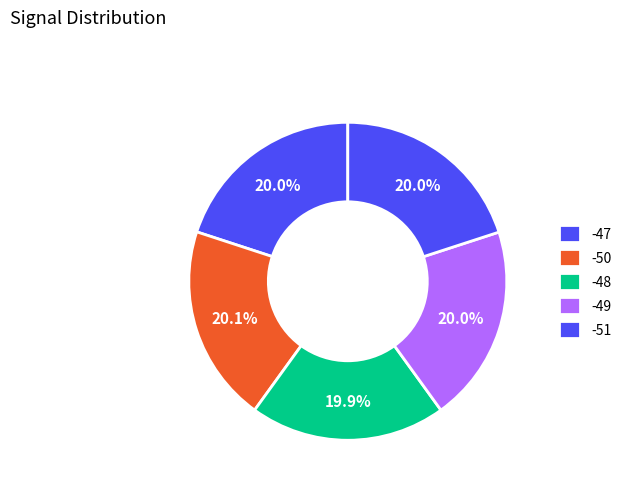

How many segments does this pie chart have?

5